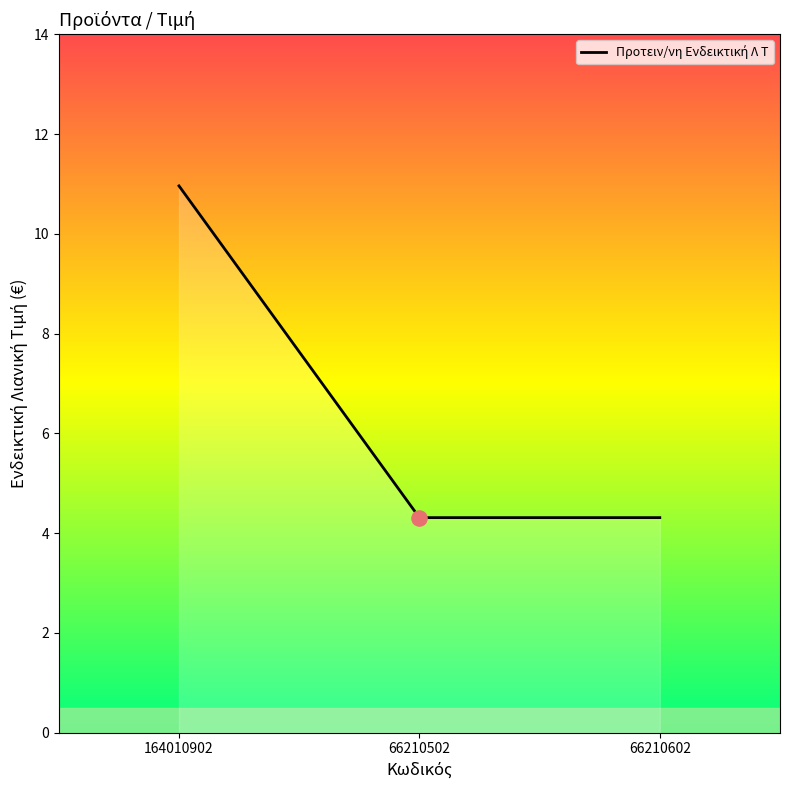

Which has a higher value, 66210602 or 164010902?

164010902